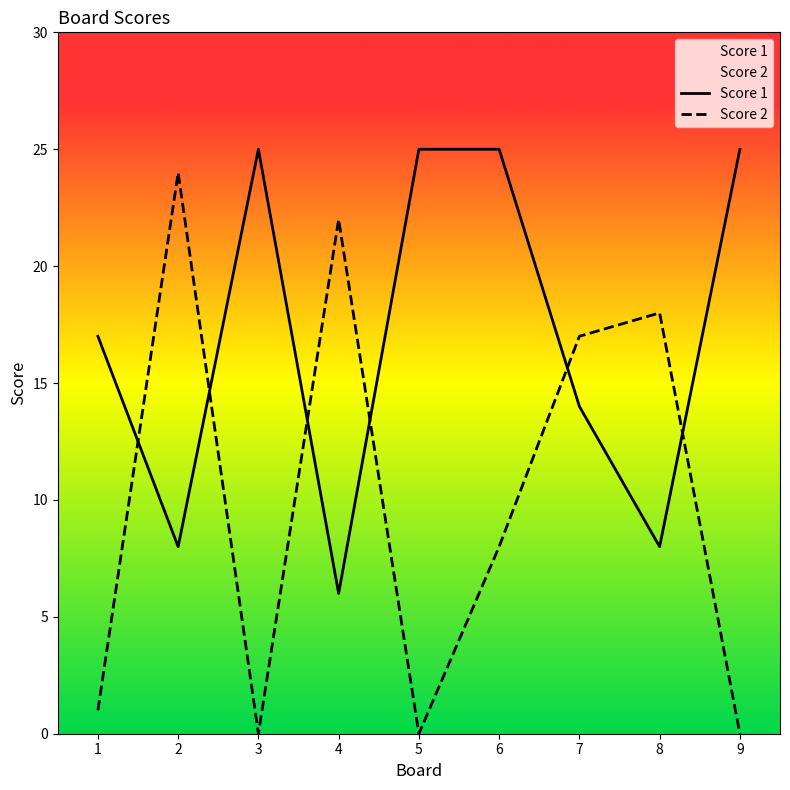

What is the difference between the second highest and minimum values in the Score 1 series?

19